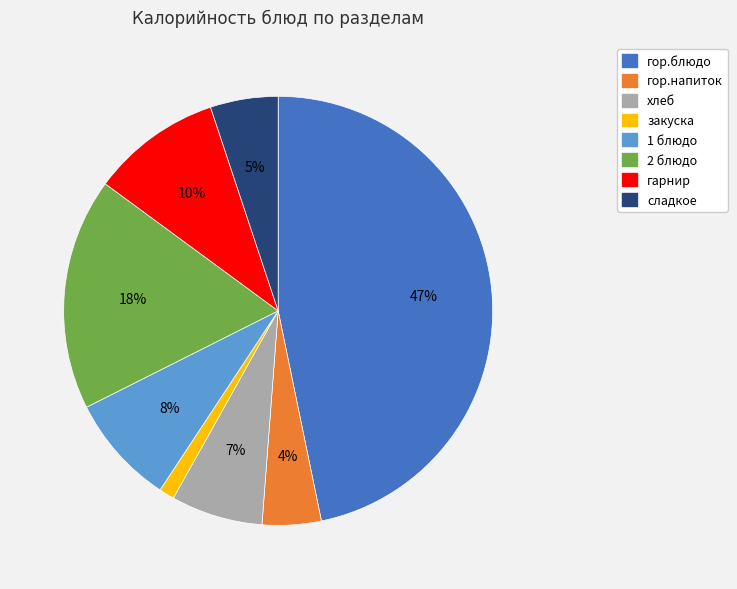

What is the smallest slice in the pie chart?

закуска